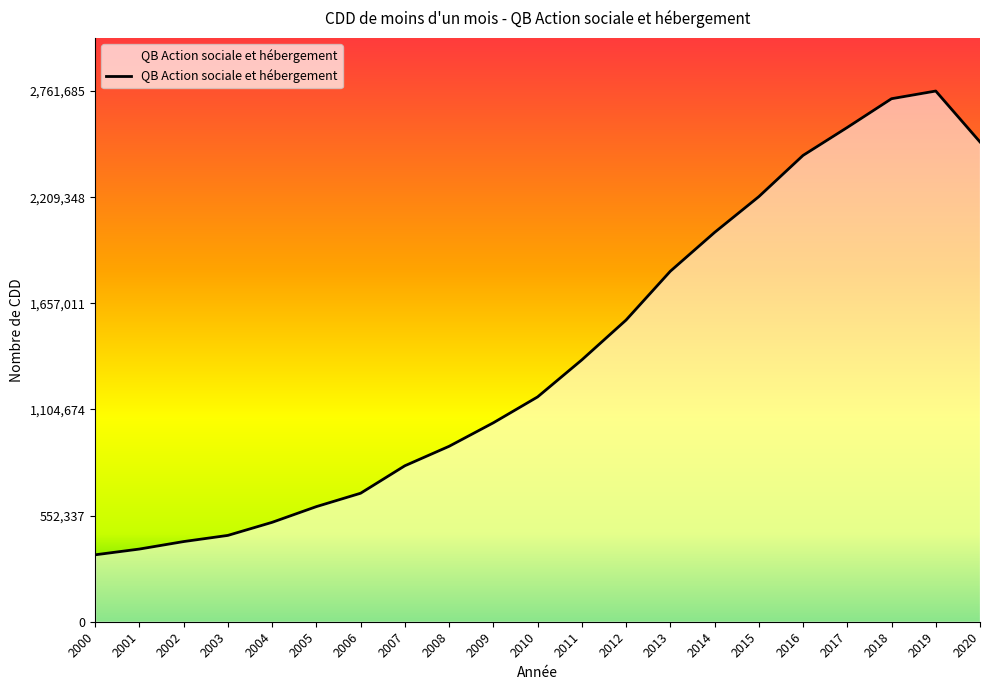

Does the chart have visible grid lines?

No